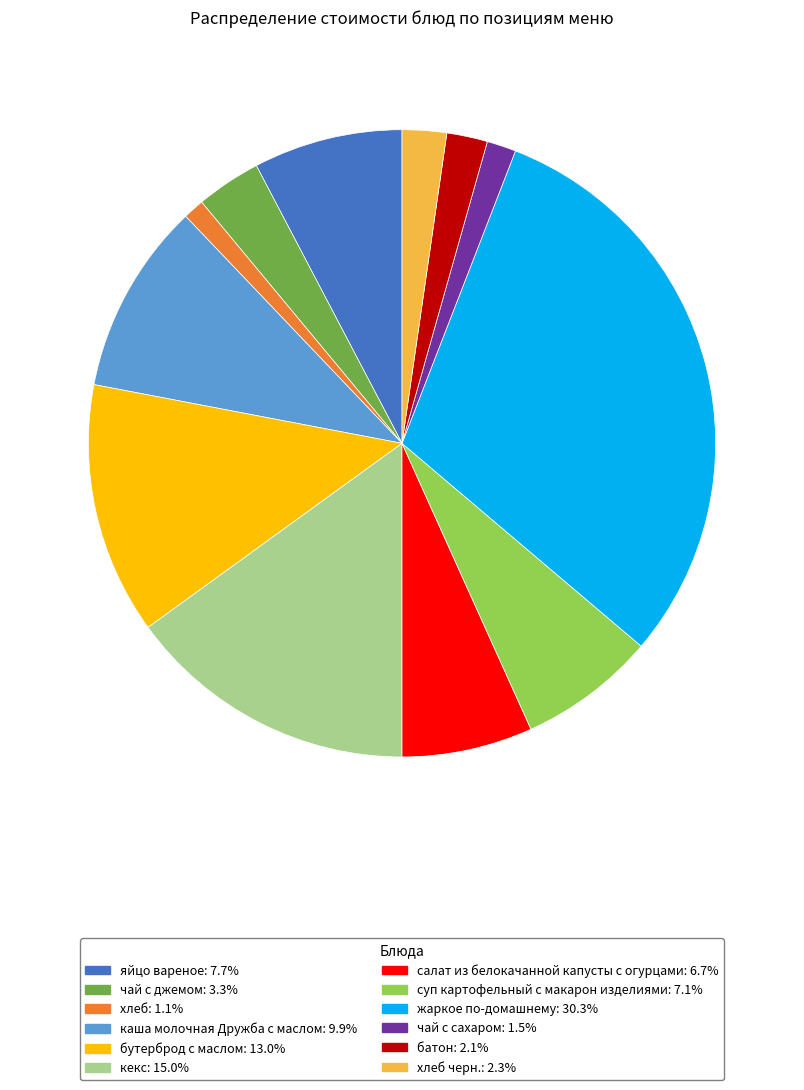

Is there a majority slice in this chart?

No